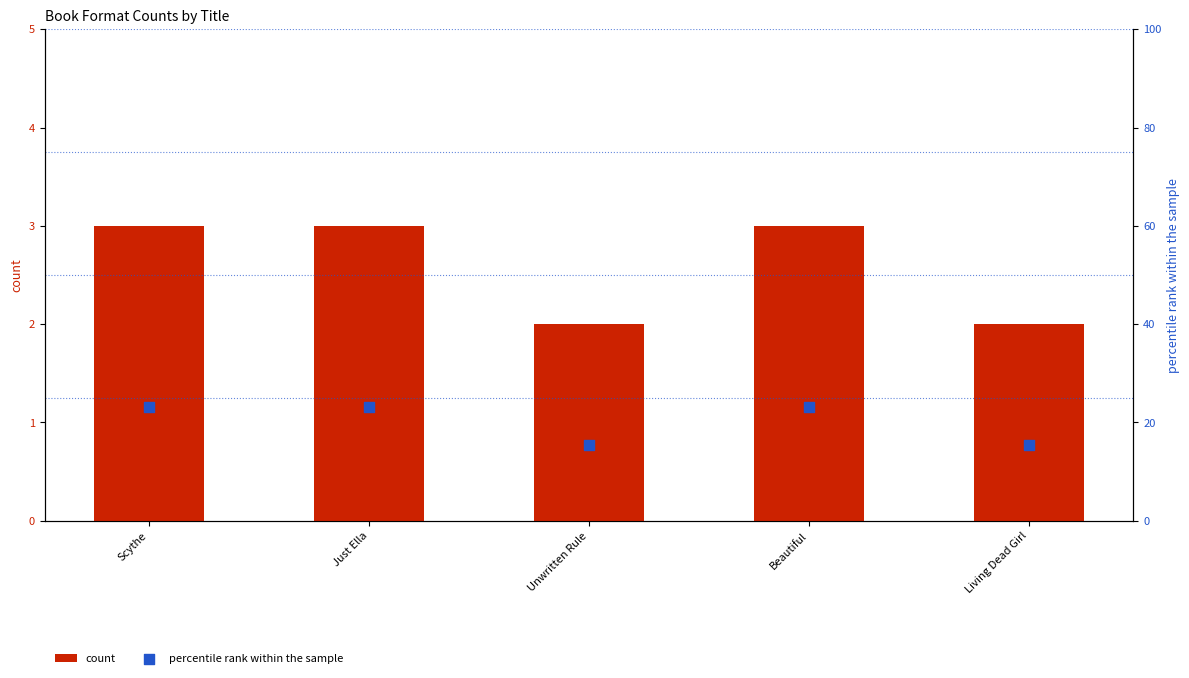

Which series has the largest total across all categories?

percentile rank within the sample